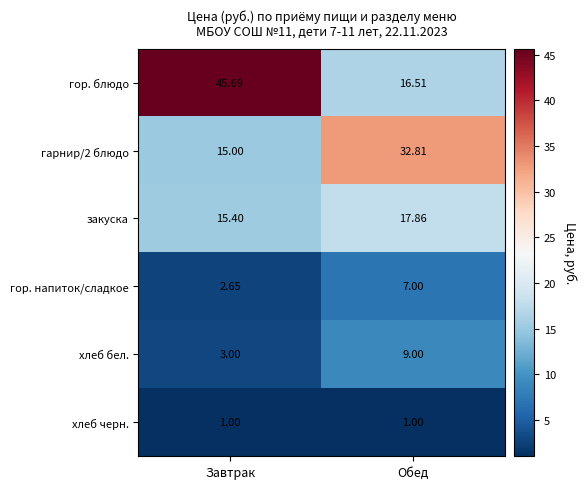

At which label does хлеб бел. reach its peak?

Обед